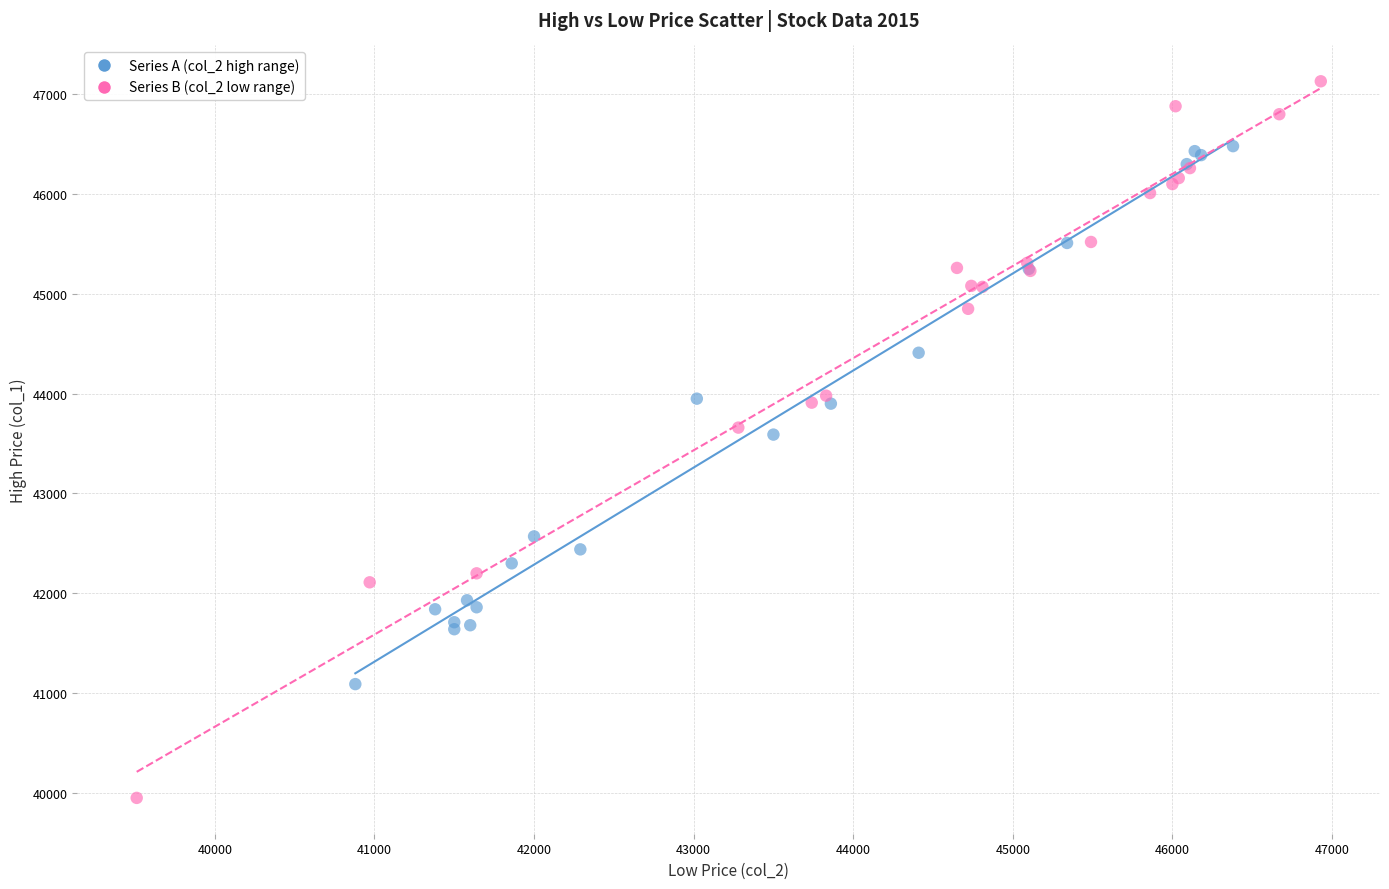

Which series reaches the minimum Y coordinate?

Series B (col_2 low range)